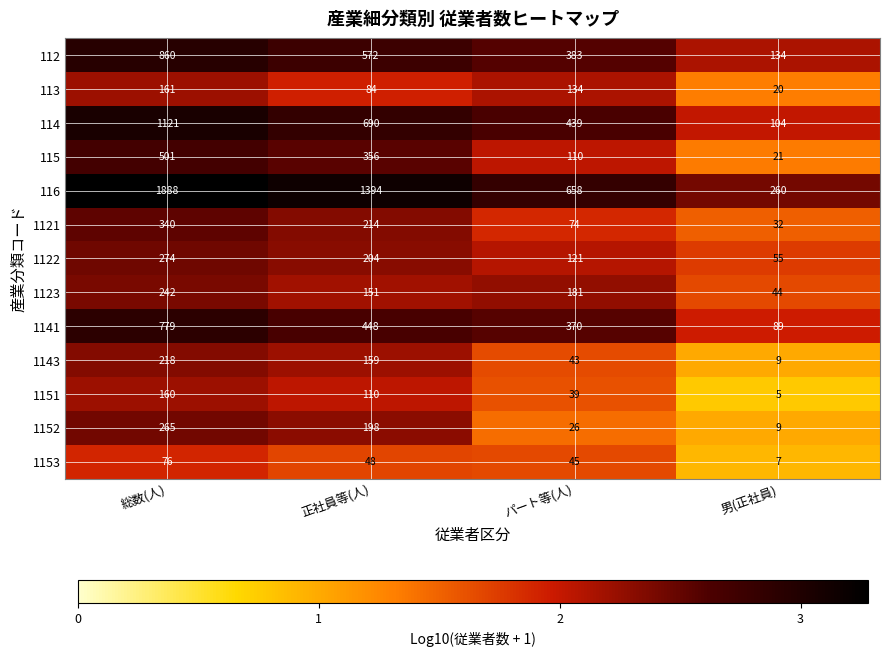

True or false: 1121 has a value of 32 at 男(正社員).

True